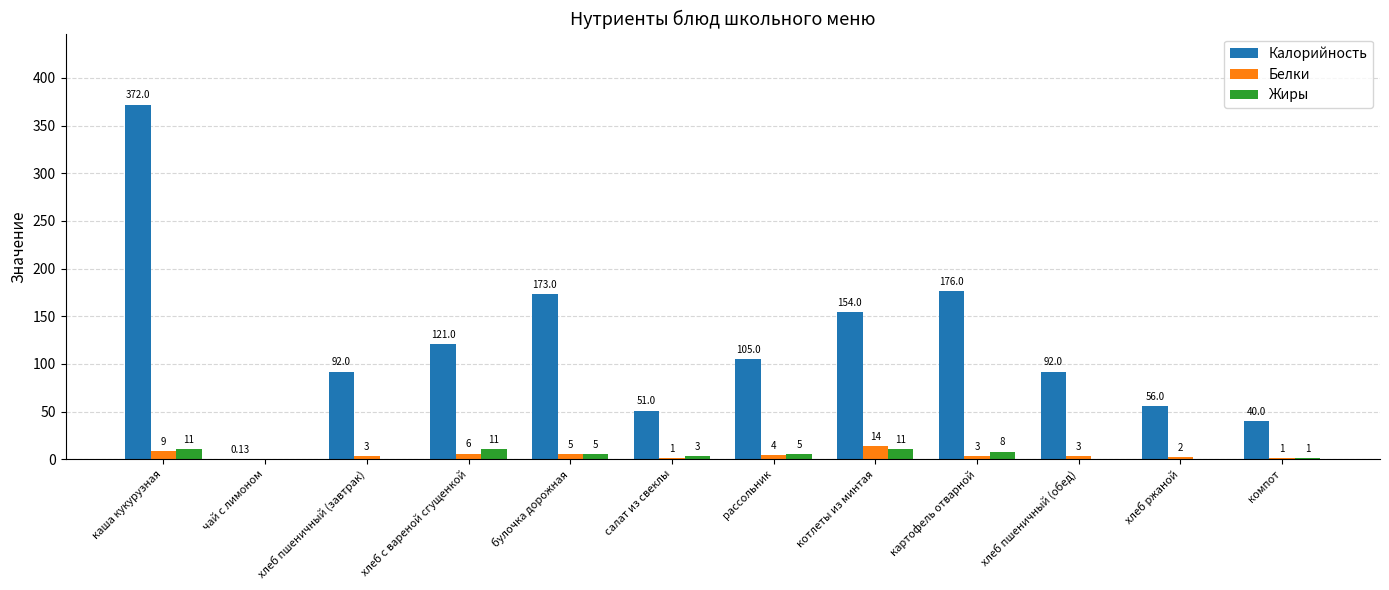

Between хлеб пшеничный (завтрак) and котлеты из минтая, which series saw the biggest shift?

Калорийность